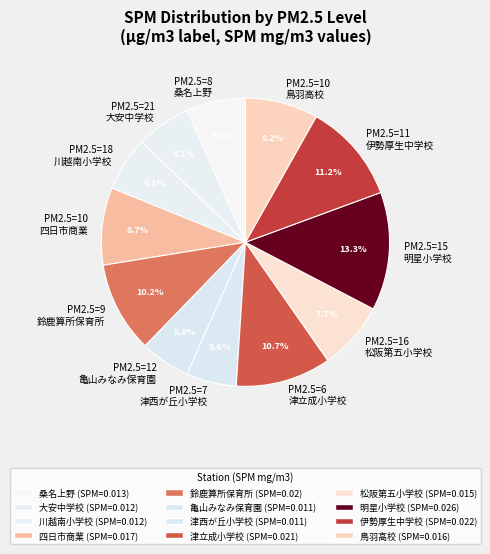

Which has a higher value, PM2.5=10 四日市商業 or PM2.5=12 亀山みなみ保育園?

PM2.5=10 四日市商業